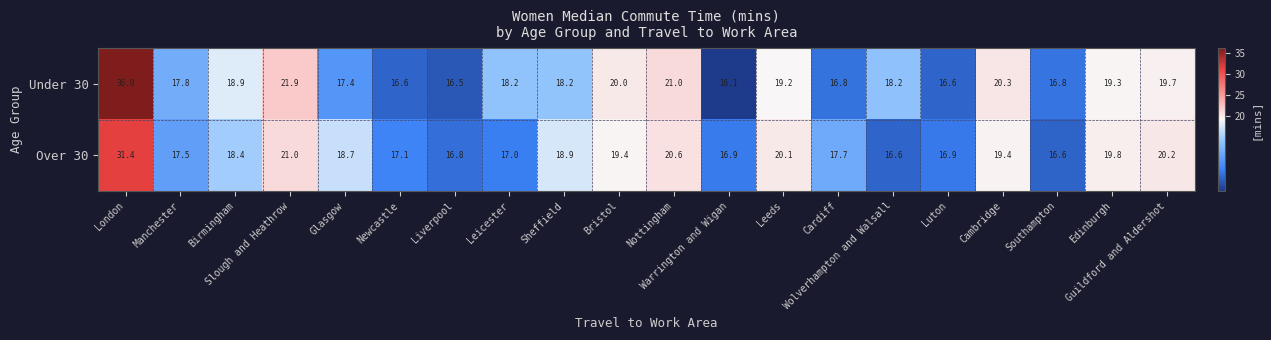

At how many categories does at least one series exceed 18?

13